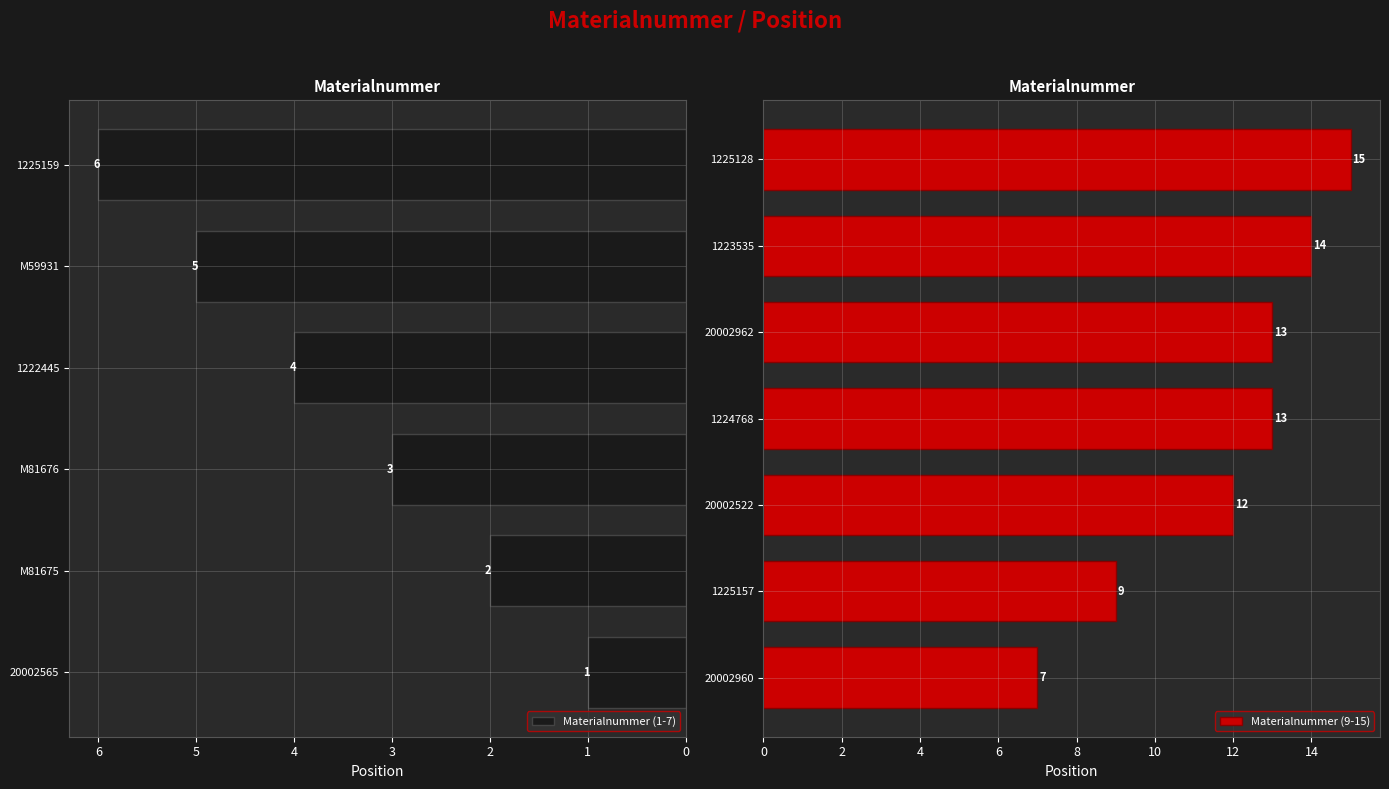

Reading right to left, list all the values displayed in this chart.

15	14	13	13	12	9	7	6	5	4	3	2	1